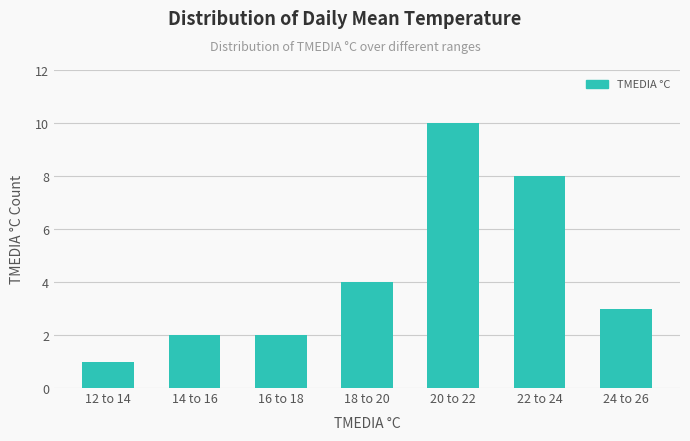

Reading left to right, list all the values displayed in this chart.

1	2	2	4	10	8	3